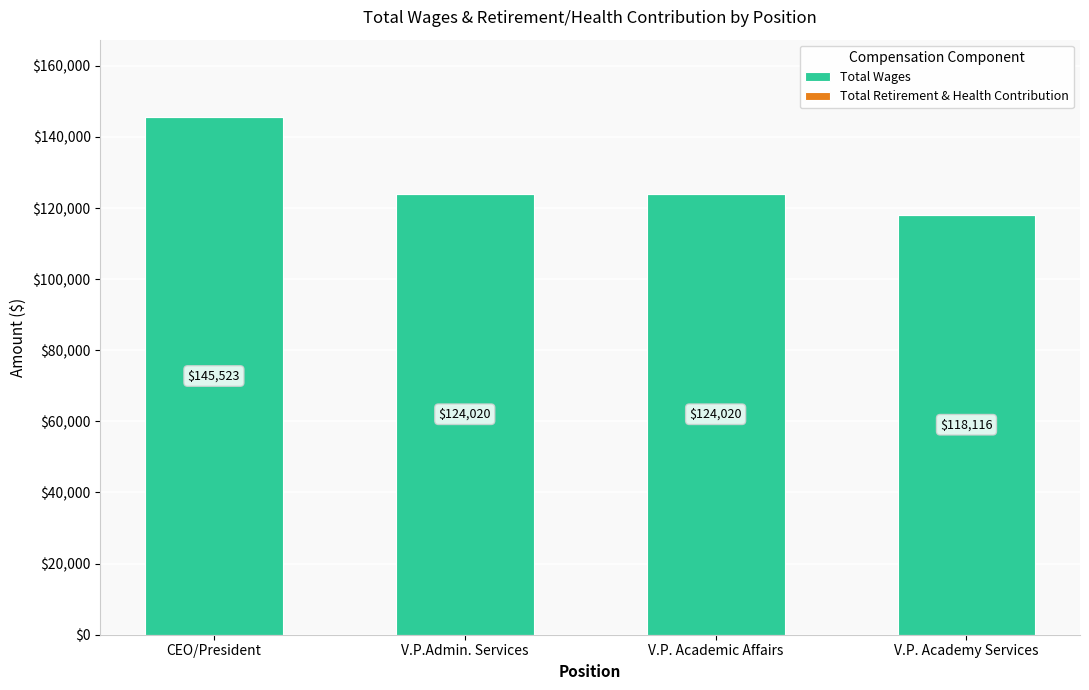

What is the label of the 1st bar from the right?

V.P. Academy Services